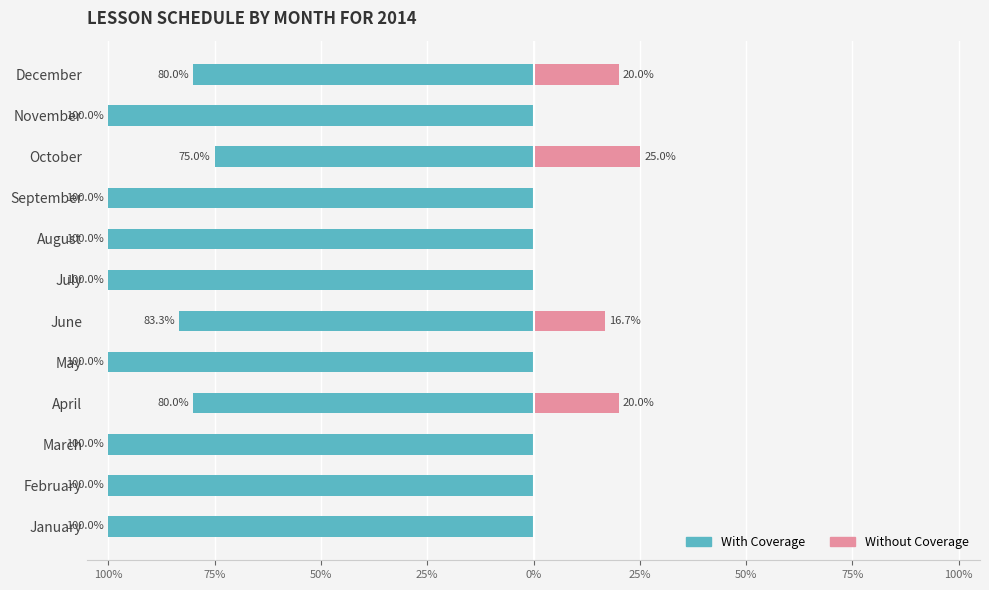

What is the value of the Without Coverage bar at the 6th from the left?

16.7